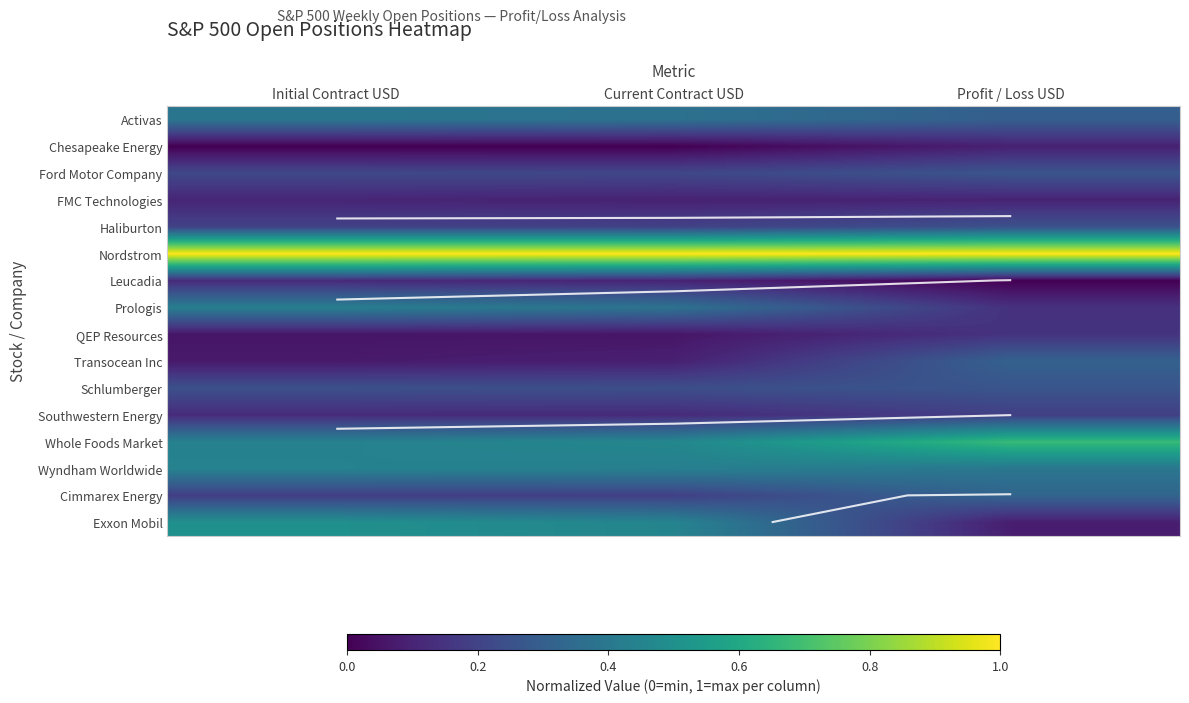

What is the greatest value displayed?

1.0